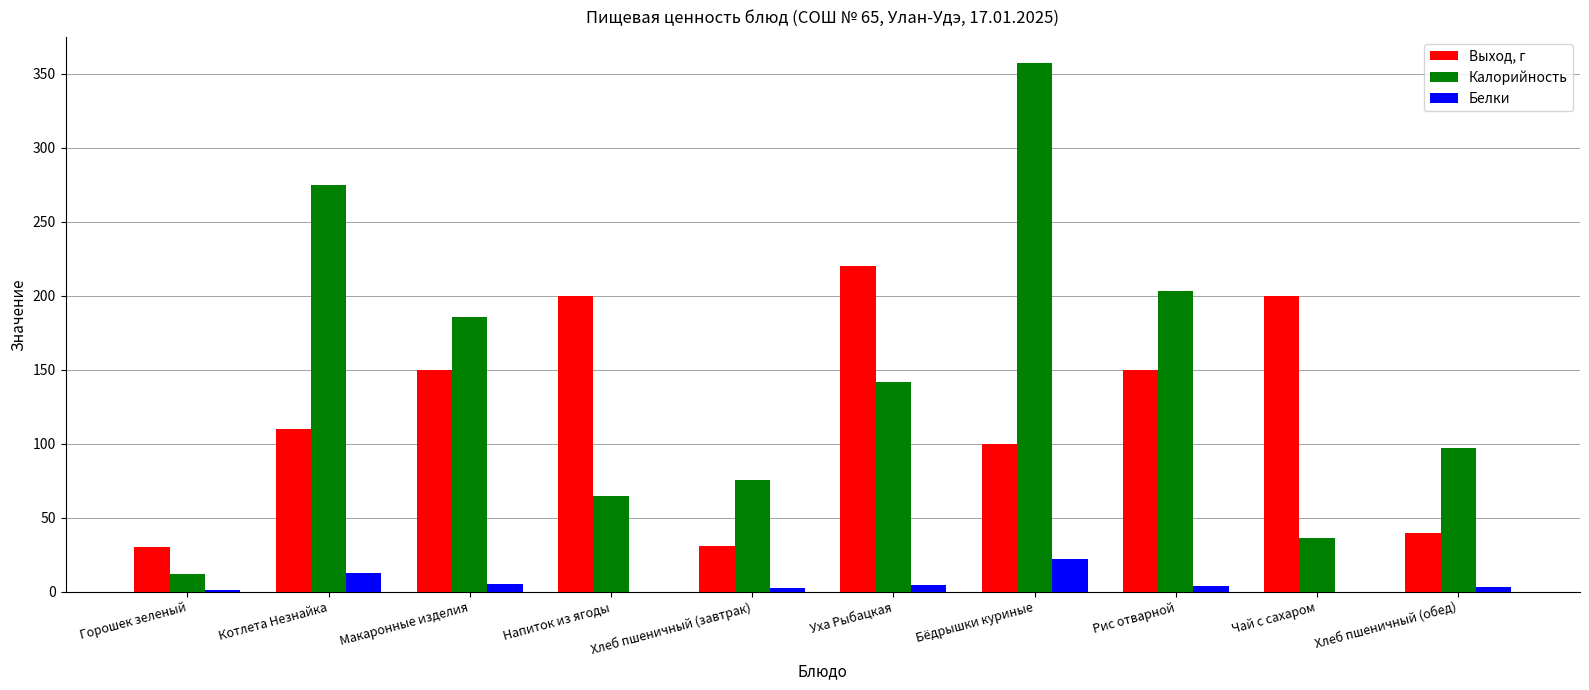

How many series are shown in this chart?

3